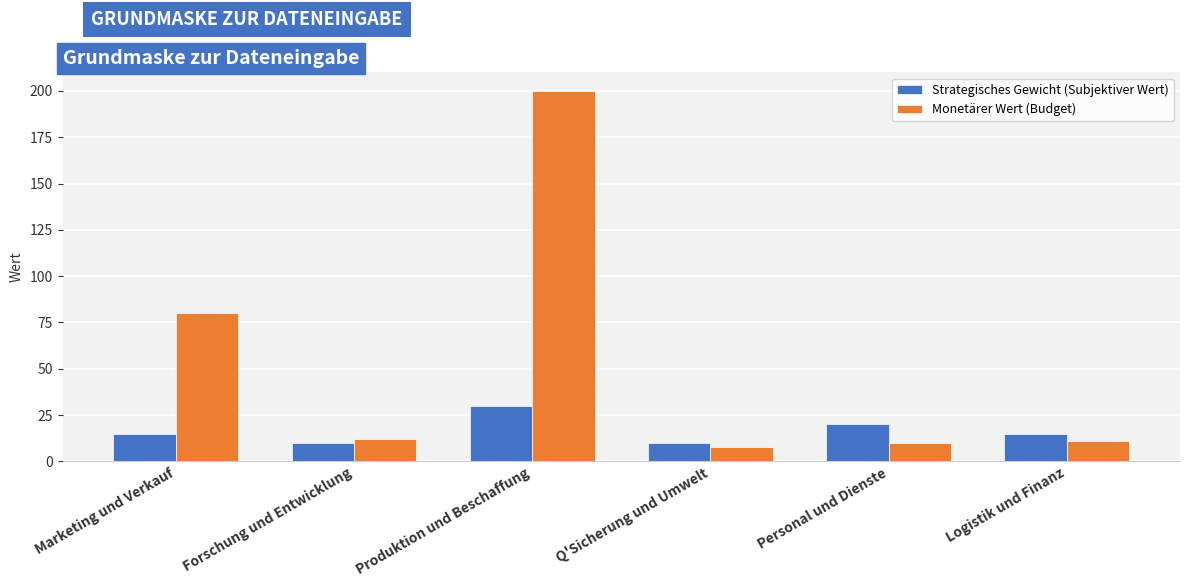

How many data points does each series have?

6